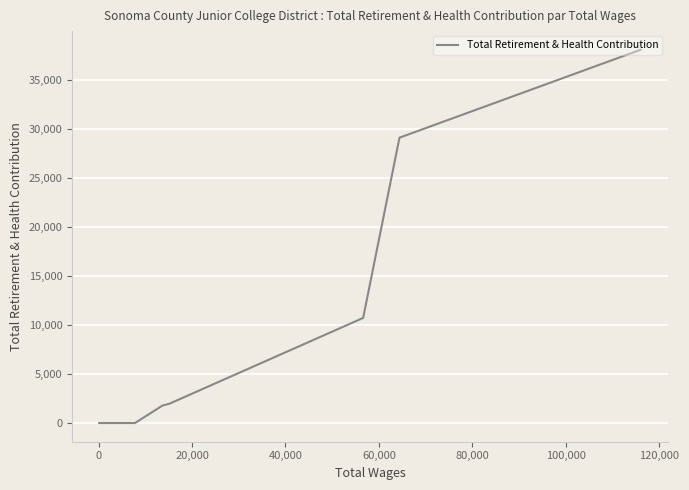

What is the sum of all values?

81644